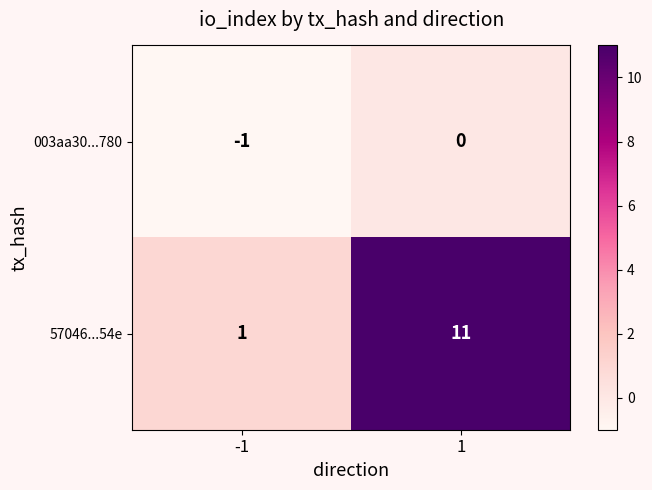

How many series are shown in this chart?

2